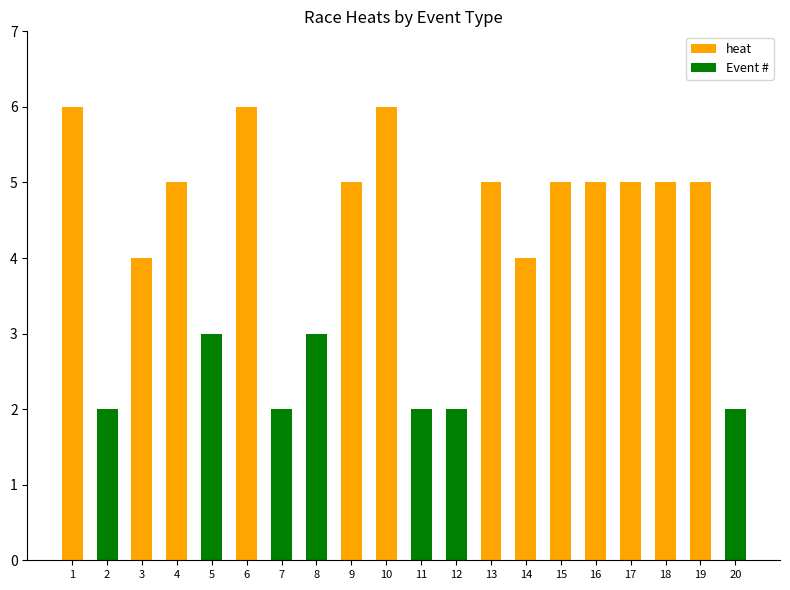

Is it true that the value at 9 is 8?

False